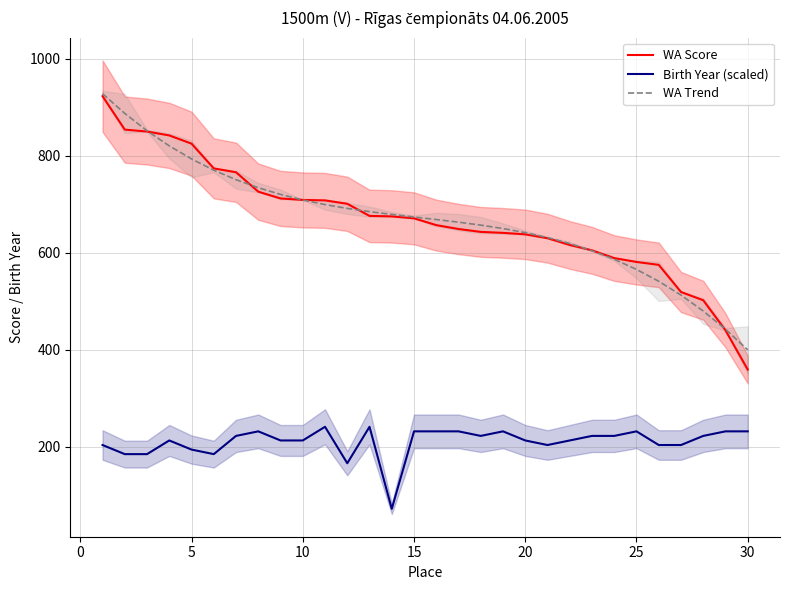

What is the maximum value for WA Trend?

928.1